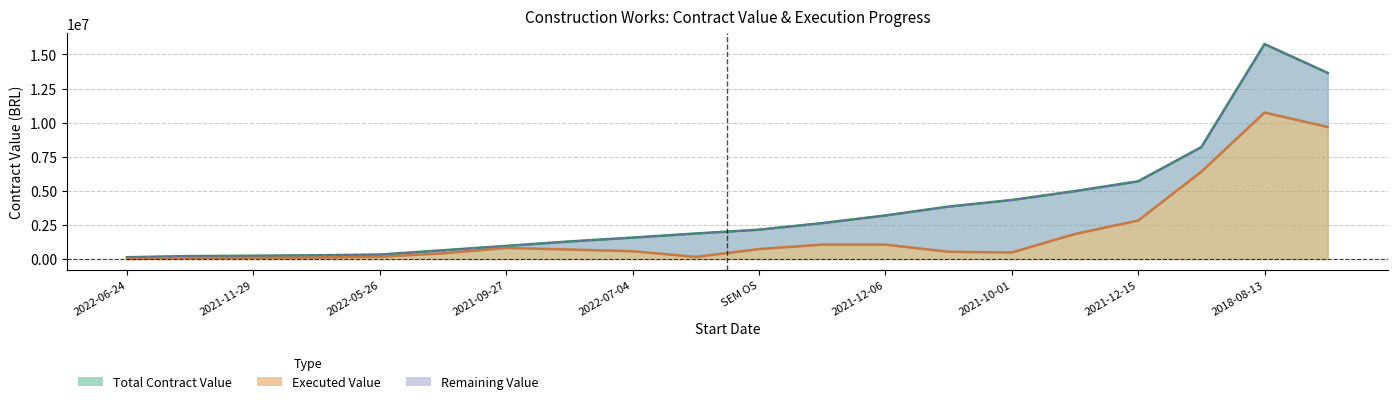

What is the label of the 18th point from the left?

2022-05-16